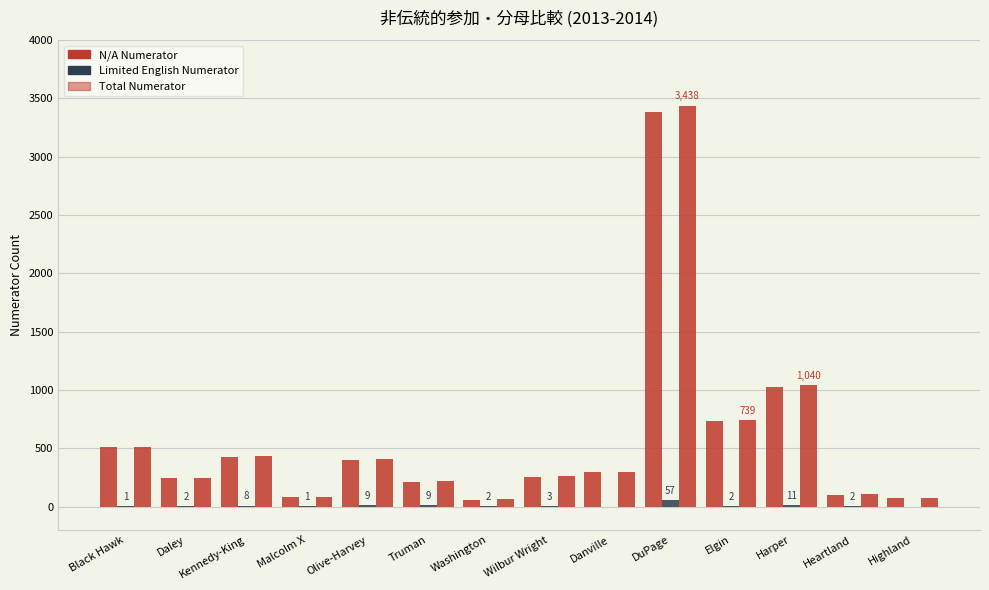

At which category is the sum across all series the highest?

DuPage